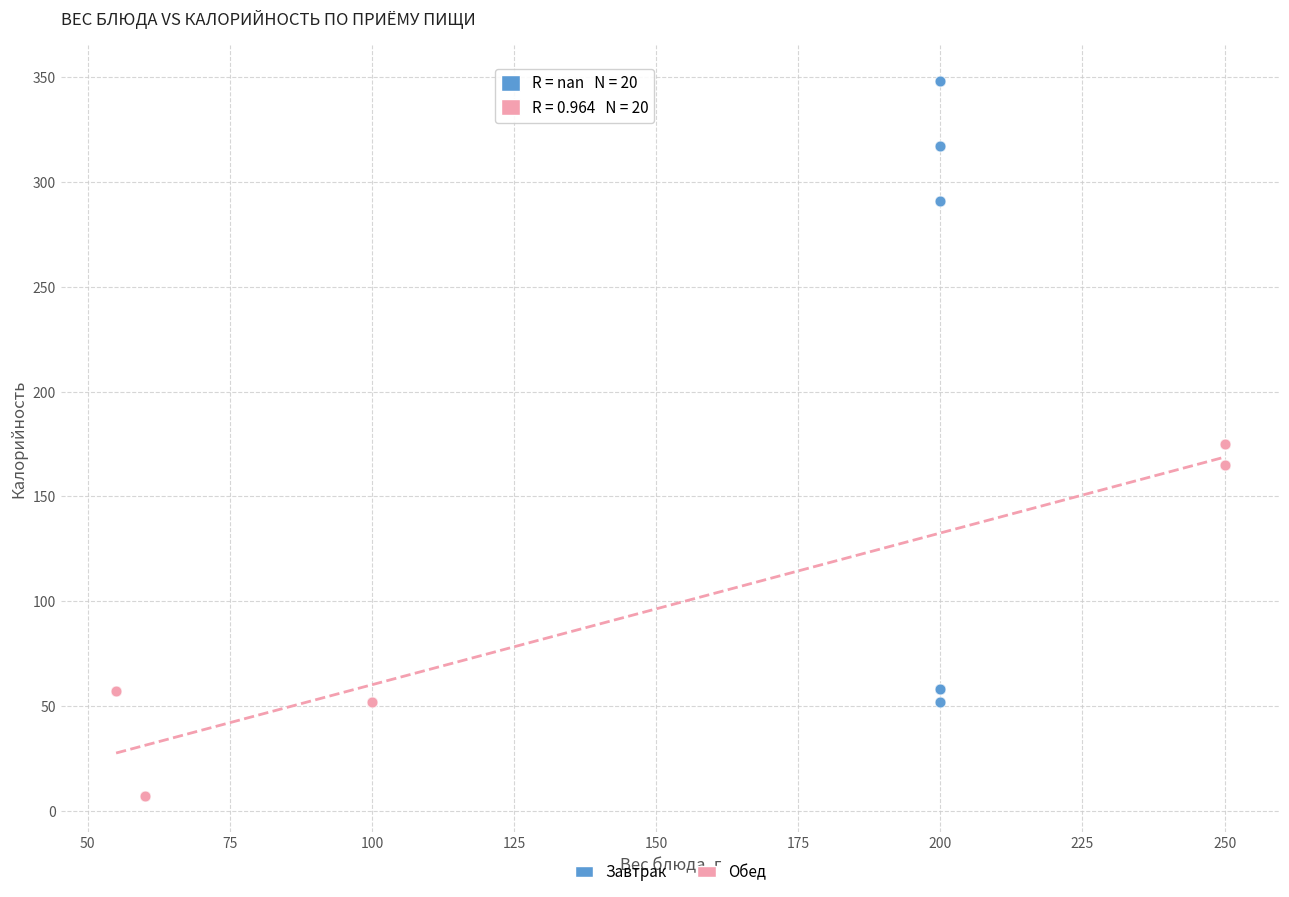

Which series has the largest Y range (max minus min)?

Завтрак